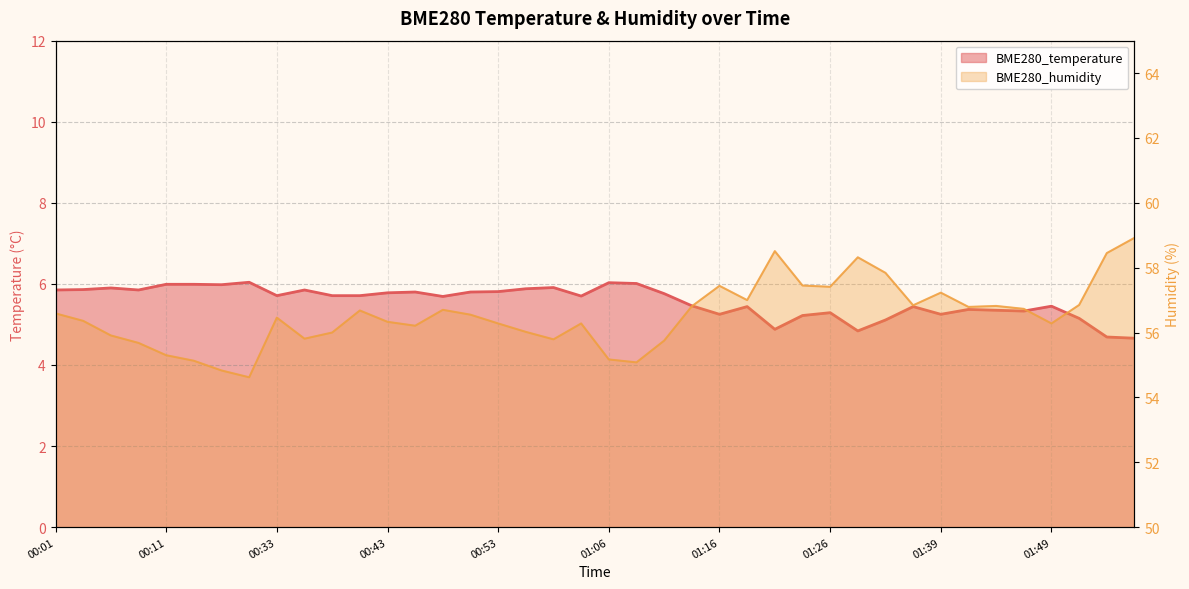

True or false: BME280_temperature has more than 1 points higher than both neighbors.

True